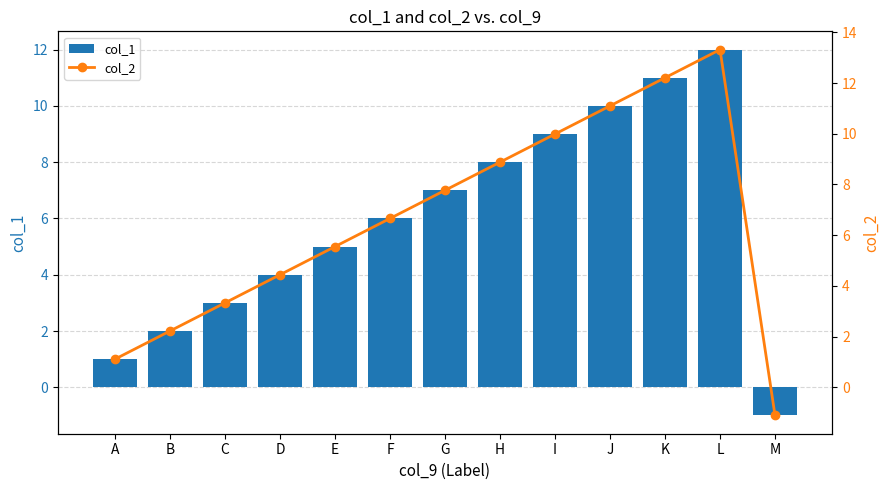

At which category is the sum across all series the highest?

L